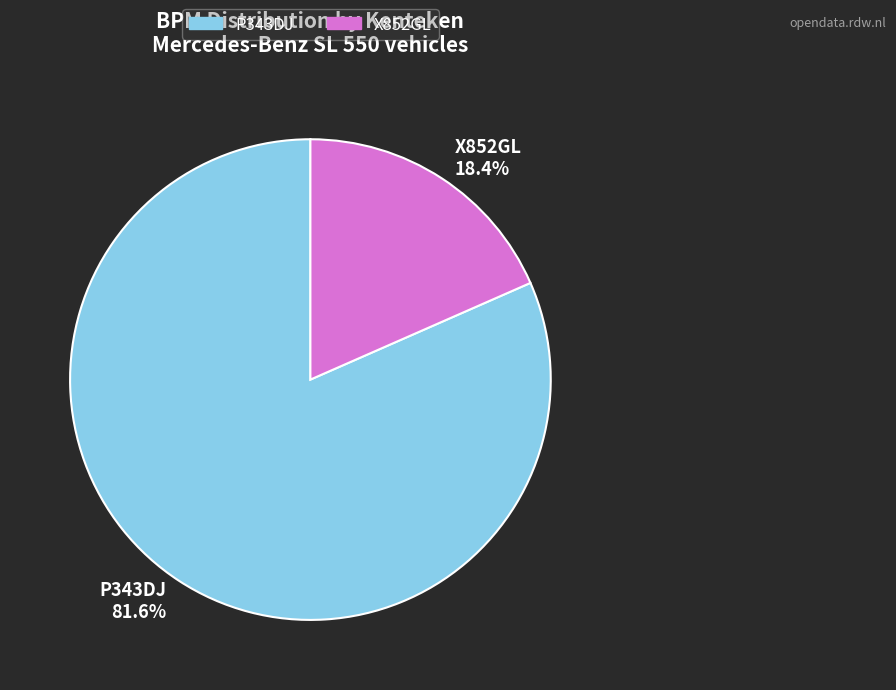

Which slice is the largest?

P343DJ